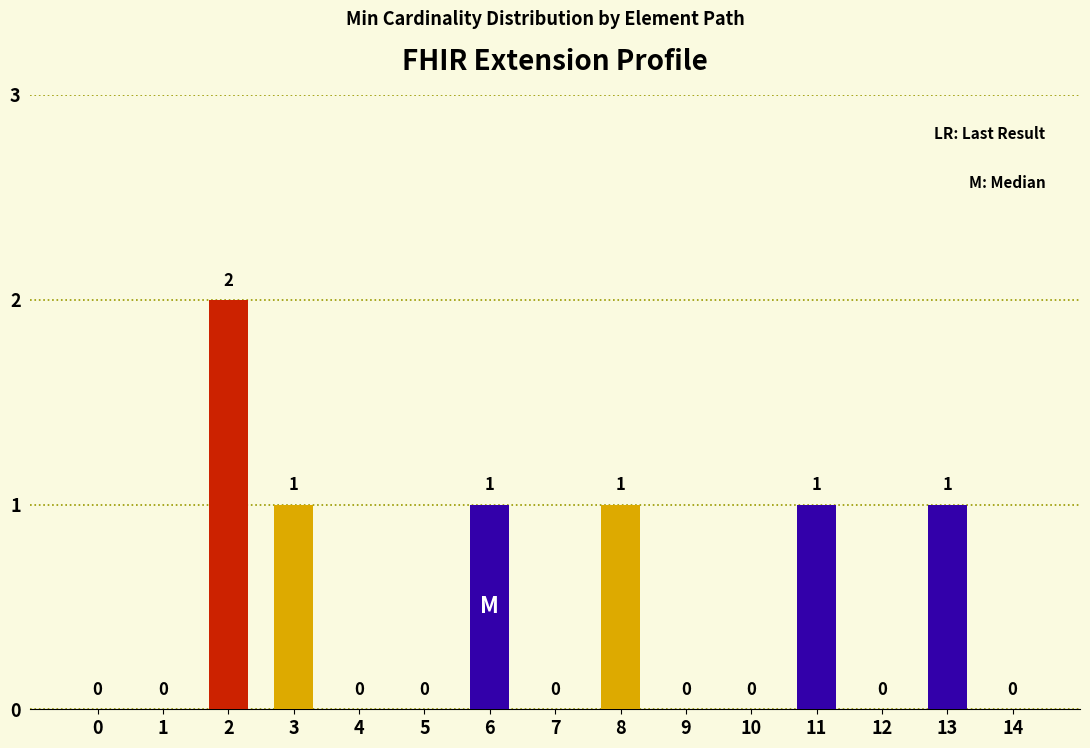

What is the change in value from 1 to 2?

+2